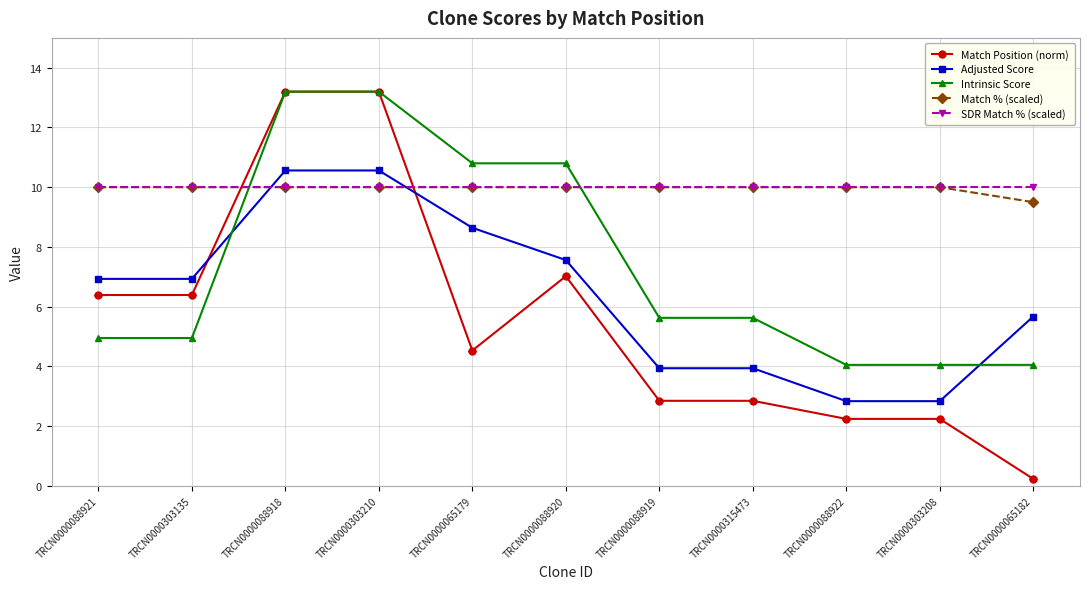

Is it true that Intrinsic Score equals 5.6 at TRCN0000315473?

True